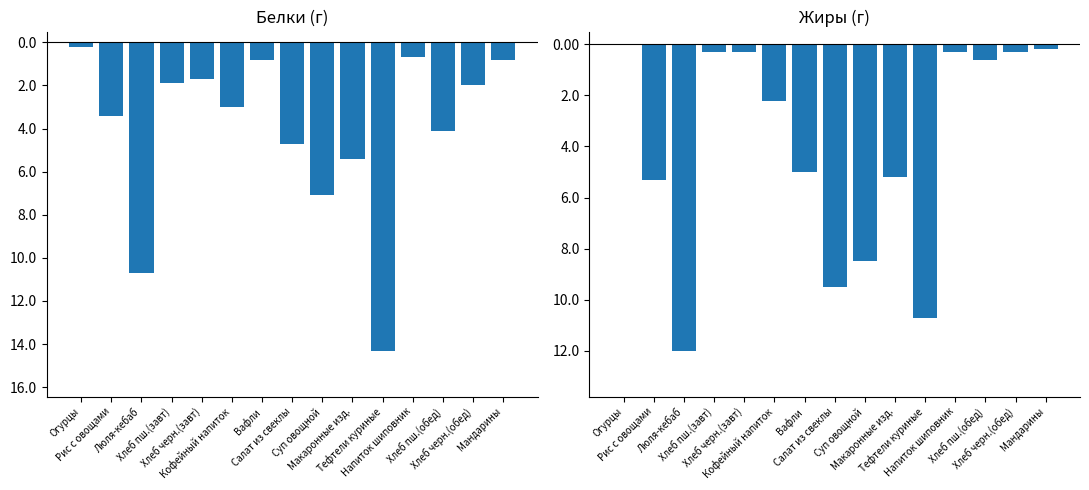

What is the approximate value of Жиры at Салат из свеклы?

-9.5